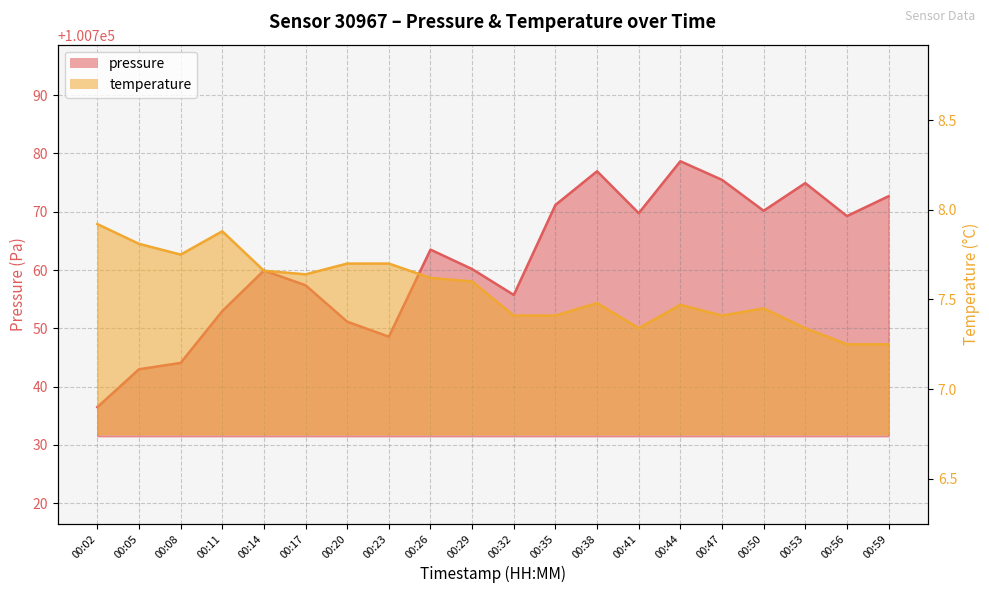

What is the total value across all series at 00:23?

100756.3